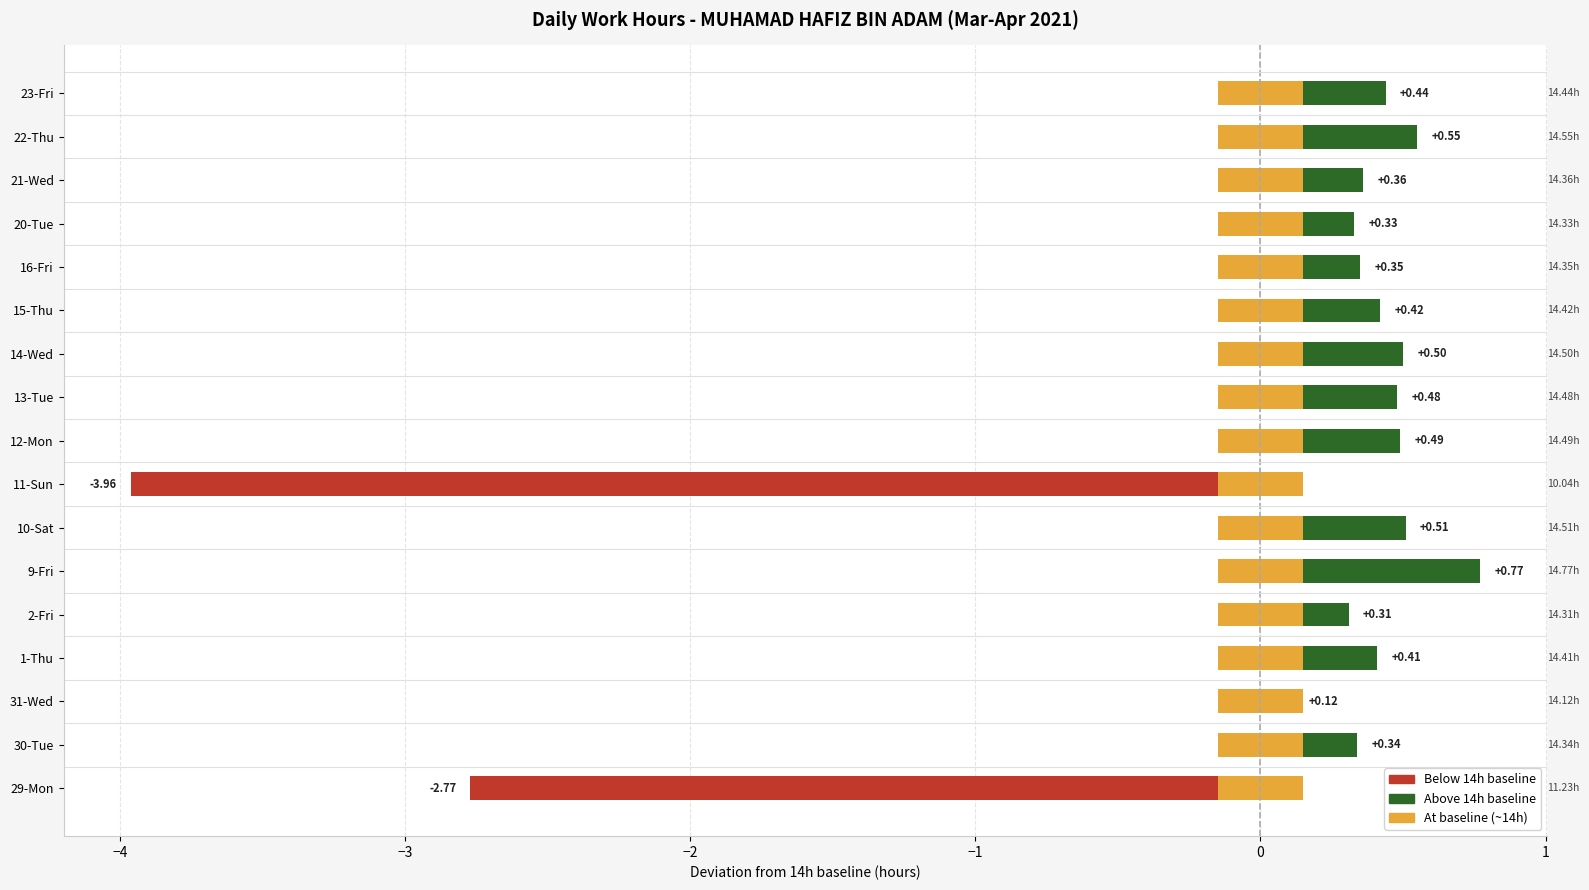

Which series has the largest total across all categories?

Above 14h baseline